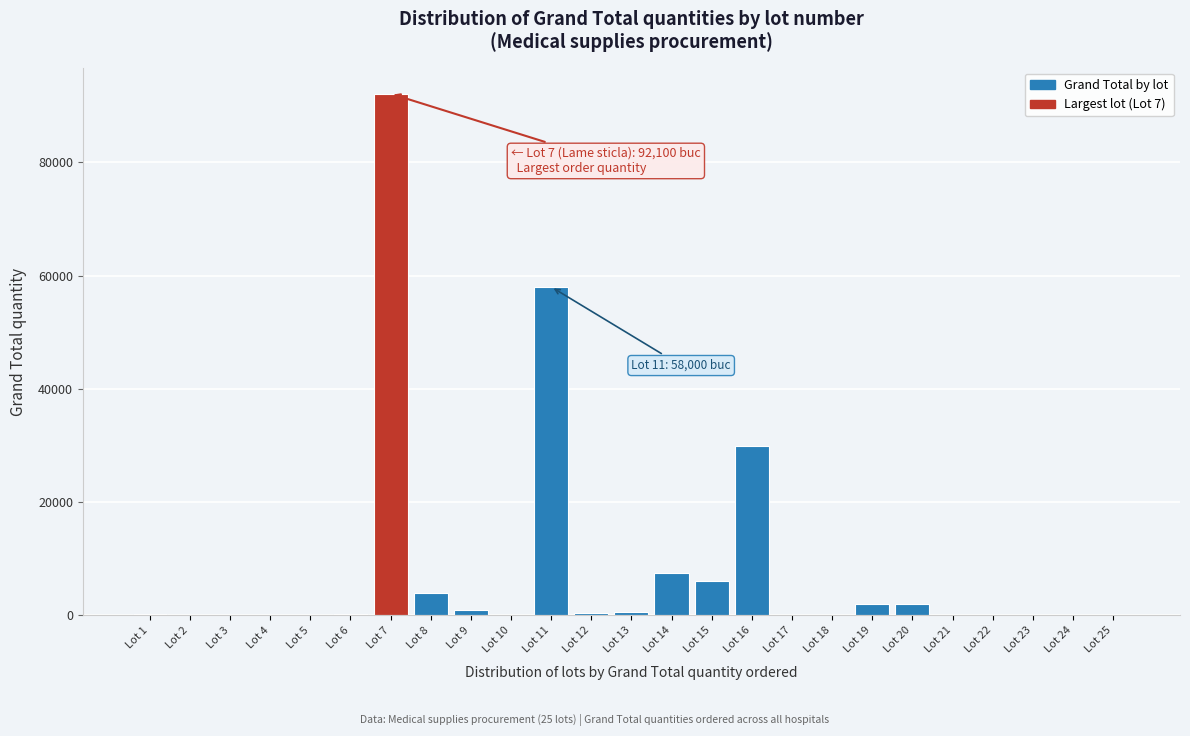

At which label is the value closest to 46050?

Lot 11